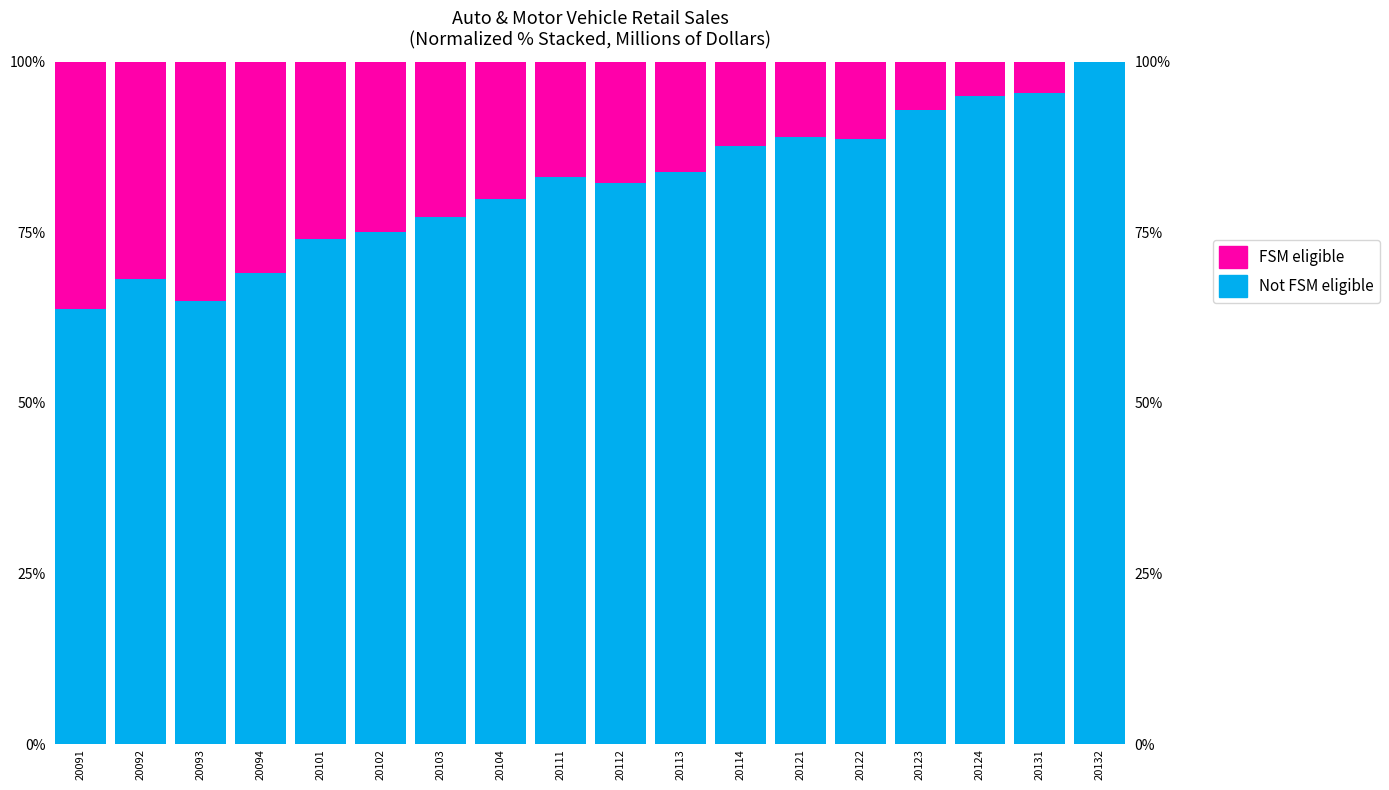

At which label does Not FSM eligible reach its minimum?

20091